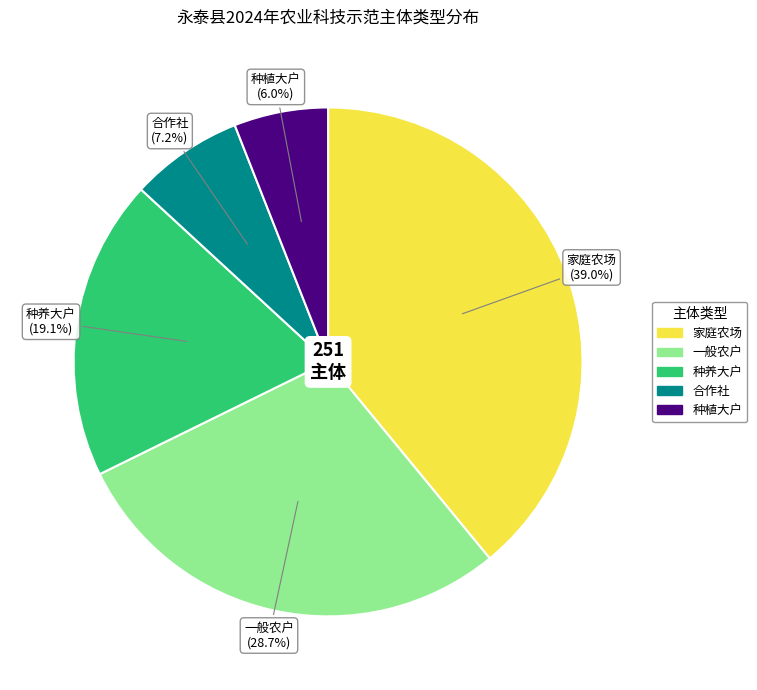

Does any single category account for the majority?

No